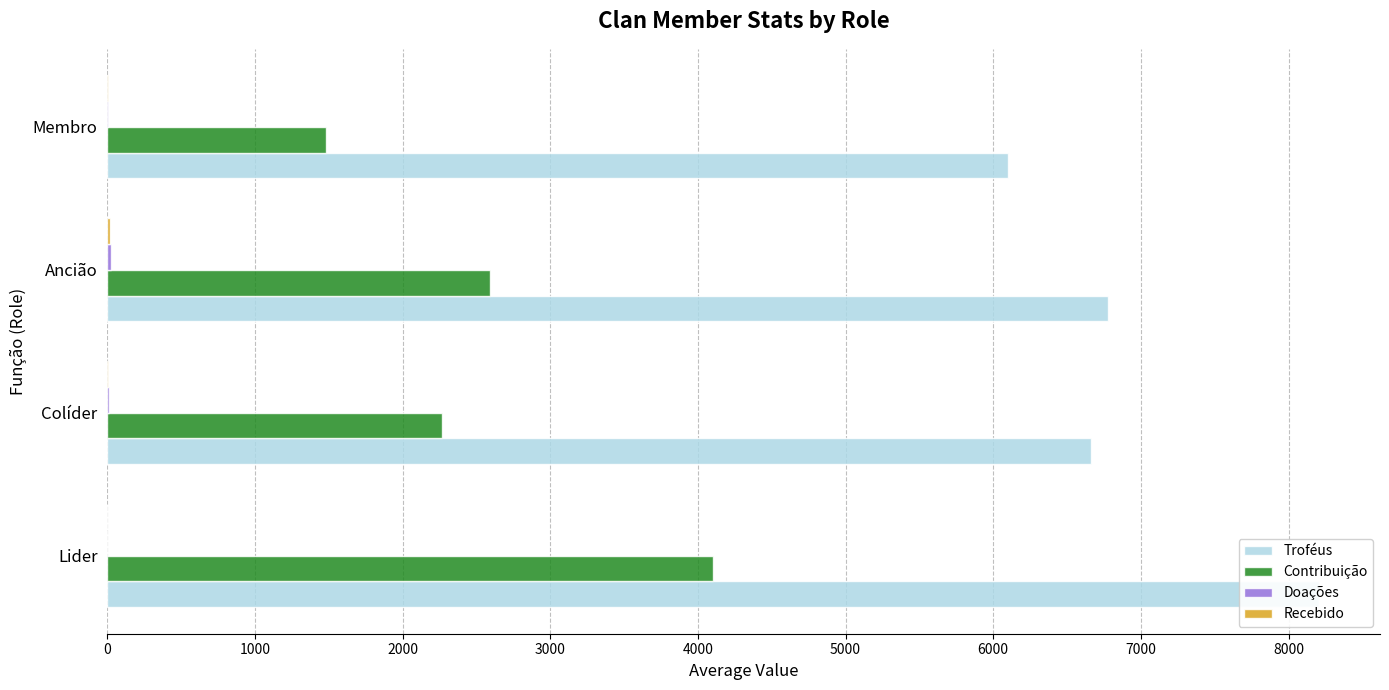

How many values in the Doações series exceed 12?

1